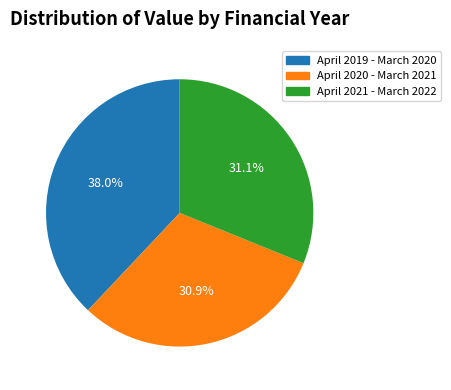

Is it true that April 2020 - March 2021 is 31% of the pie?

True